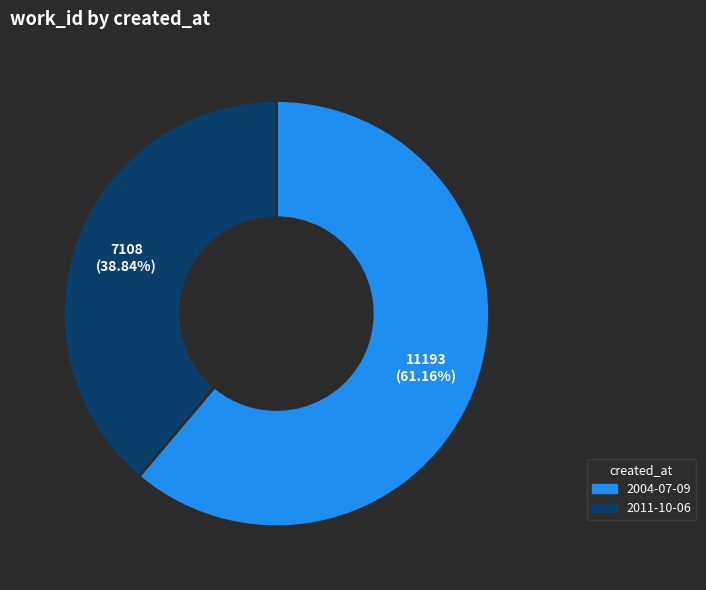

Is there any slice that represents more than half of the pie?

Yes